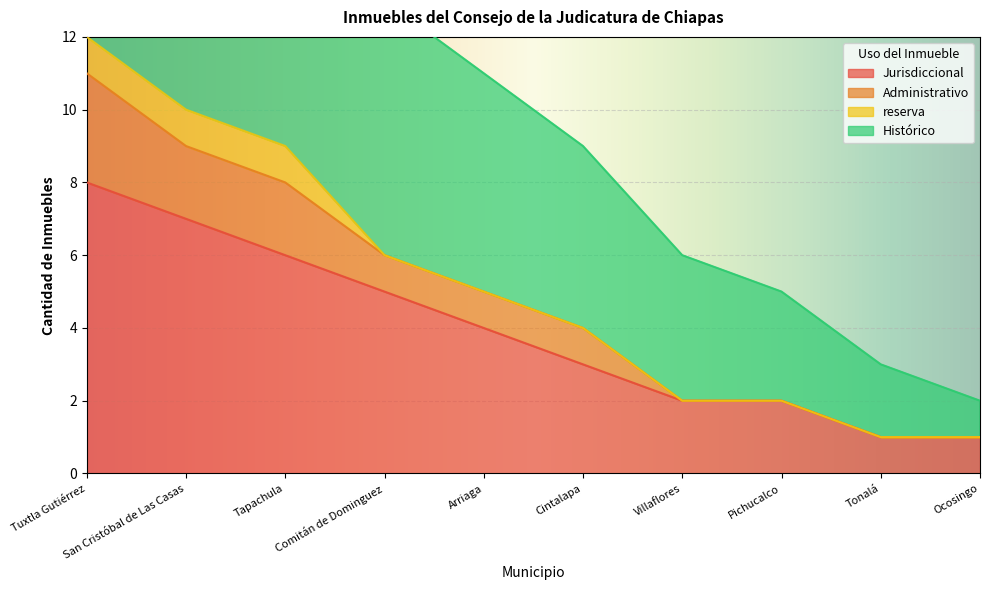

What is the highest value of the Jurisdiccional series?

8